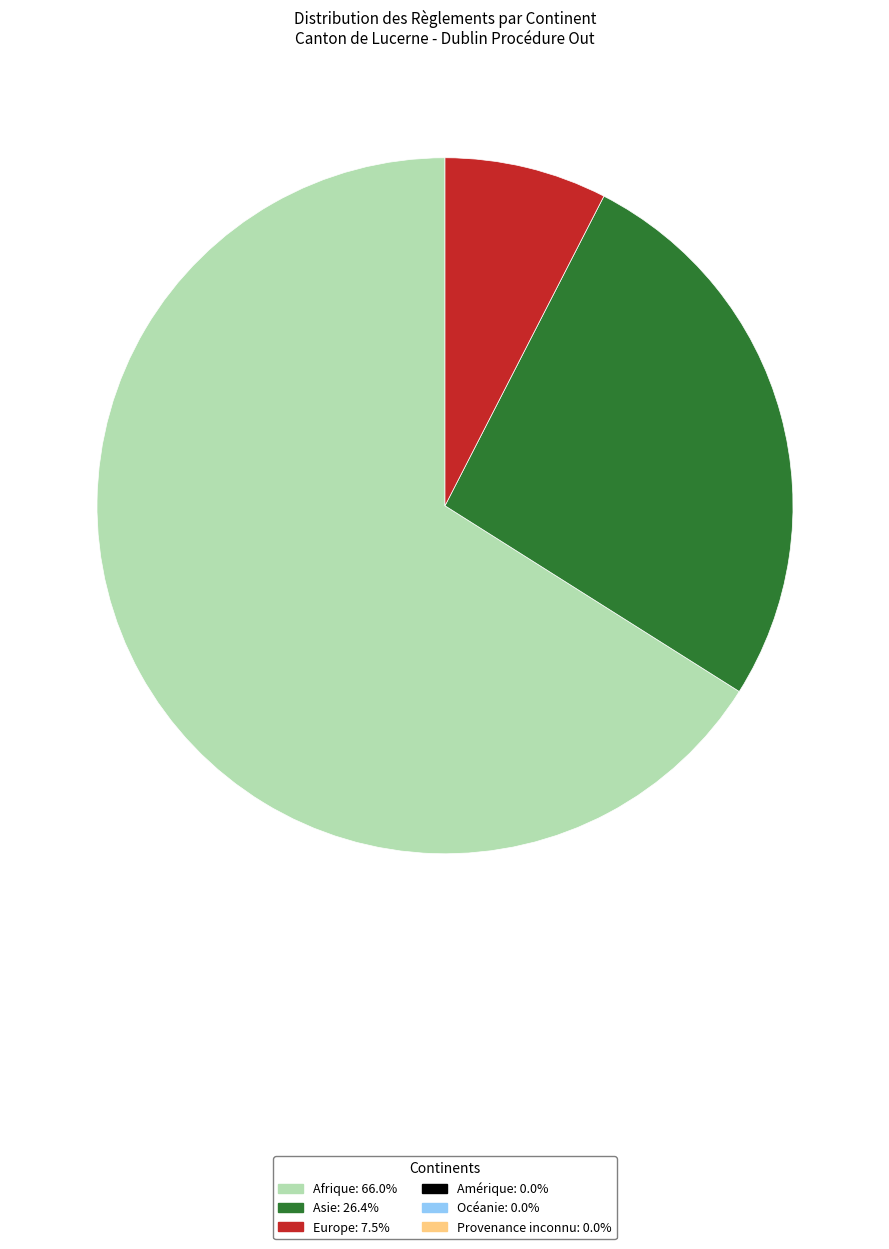

Does any single category account for the majority?

Yes